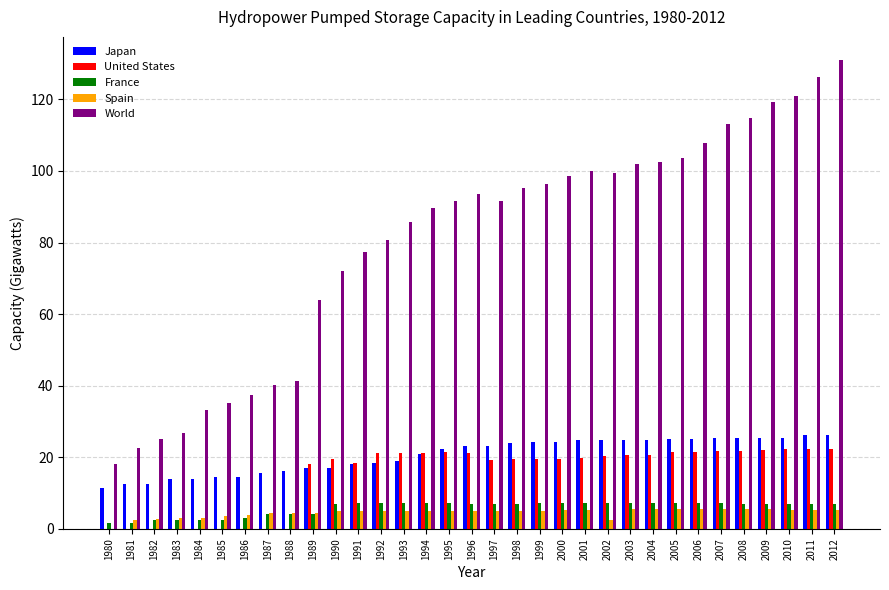

What value does the France series have at 2011?

7.0